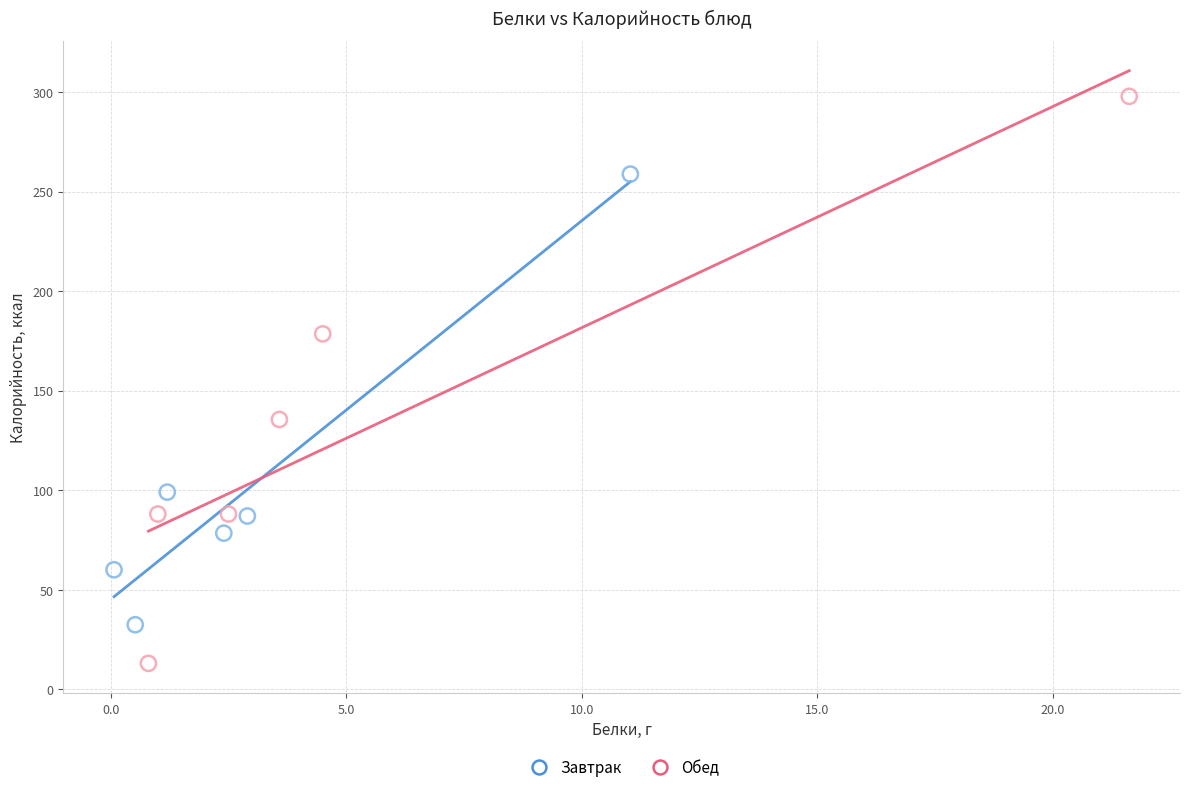

Which series contains the highest Y value?

Обед